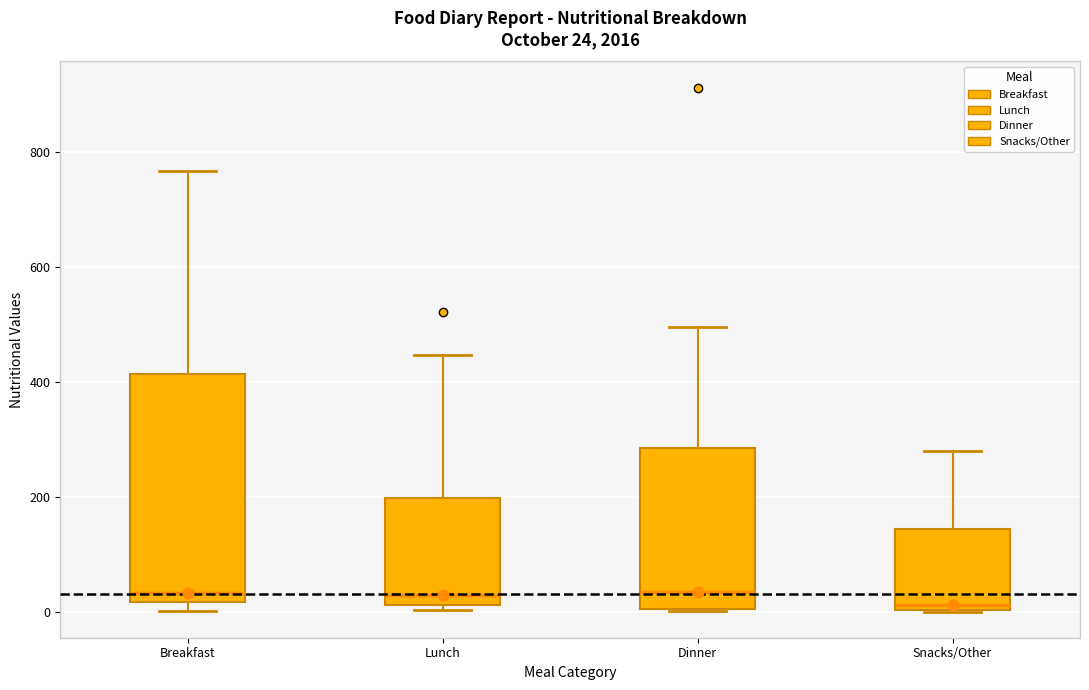

Comparing the boxes themselves (not the whiskers), which one is the tallest?

Breakfast